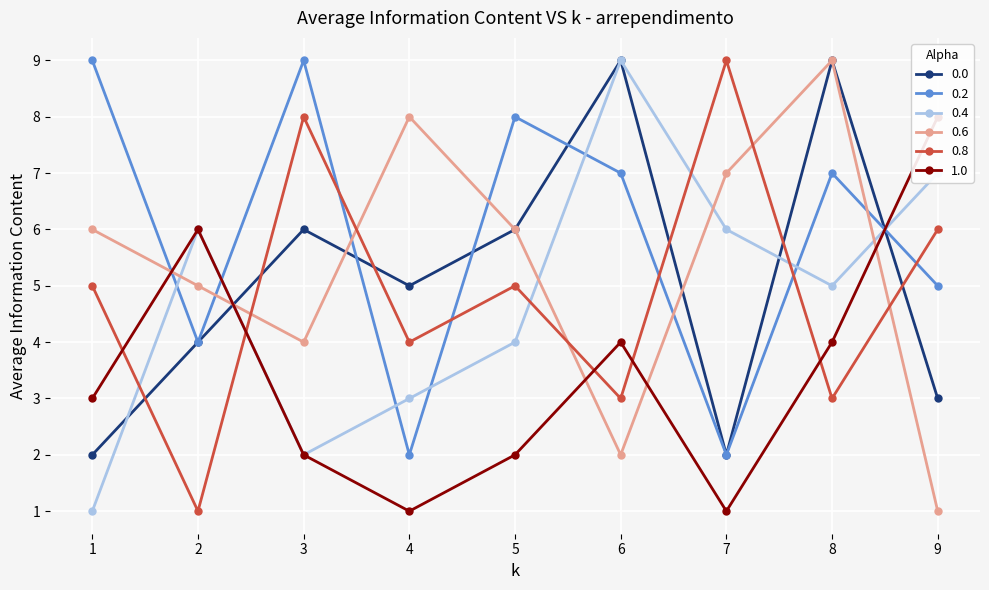

Between which two adjacent categories do 0.2 and 0.6 first intersect?

1 and 2